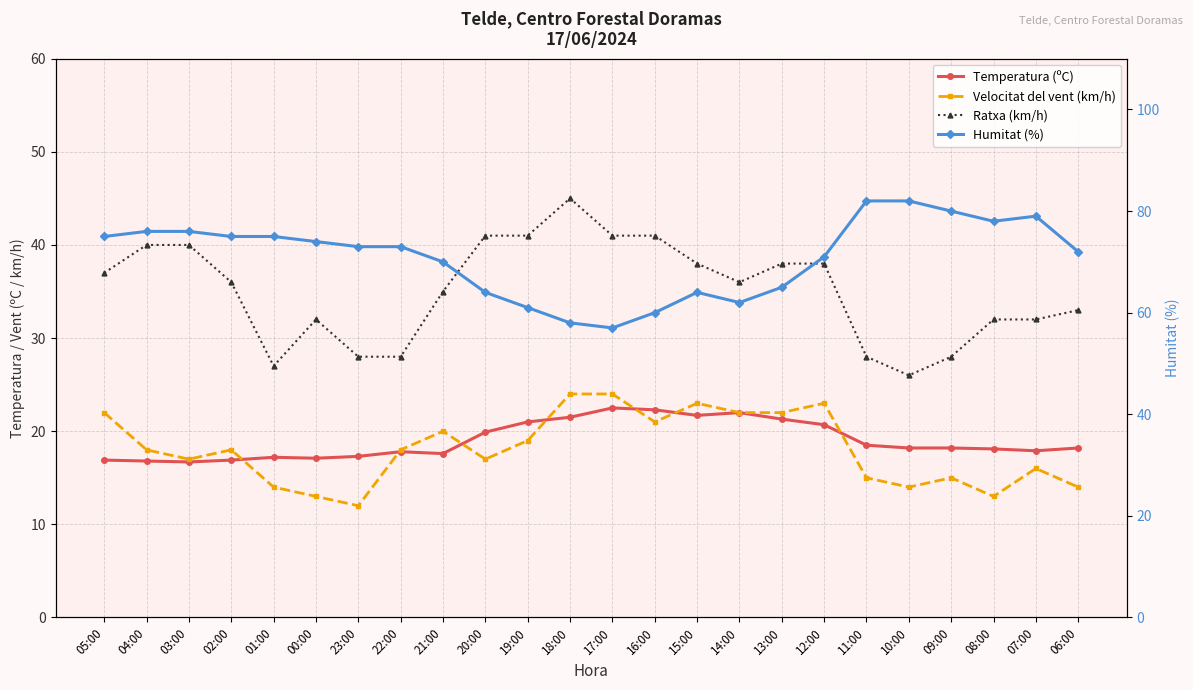

What is the label of the 18th point from the right?

23:00